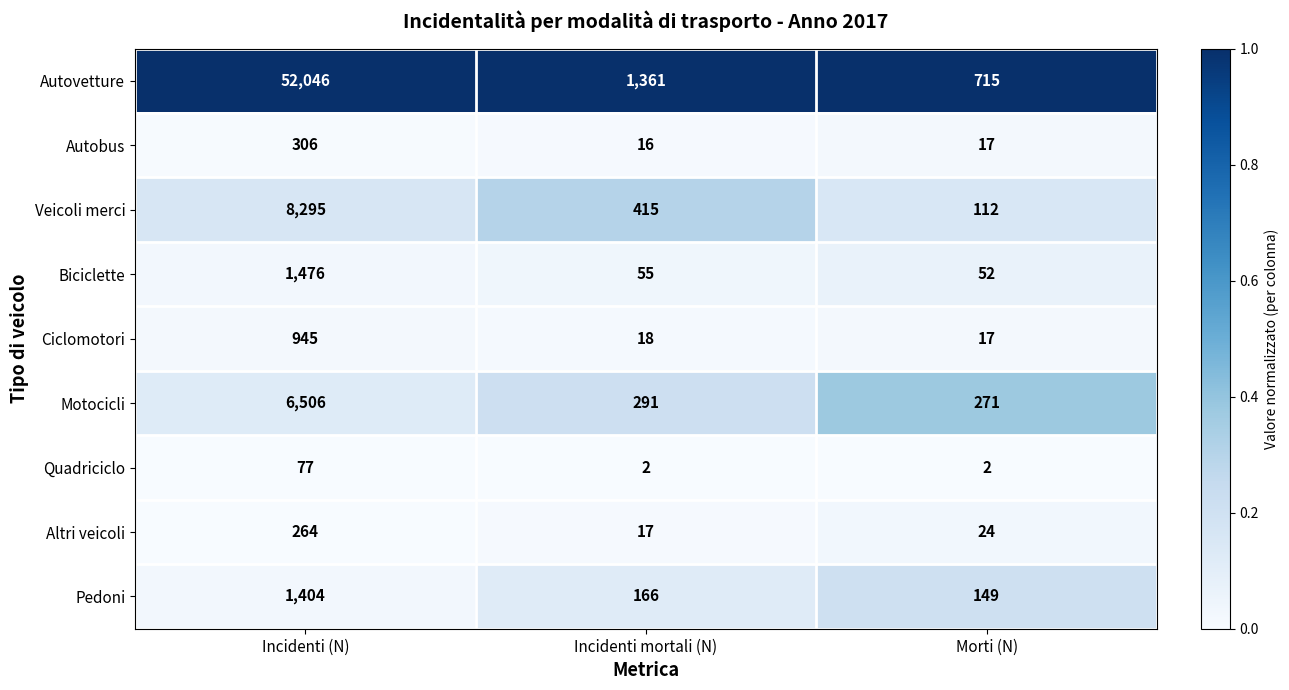

Which series changed the most between Incidenti mortali (N) and Morti (N)?

Autovetture